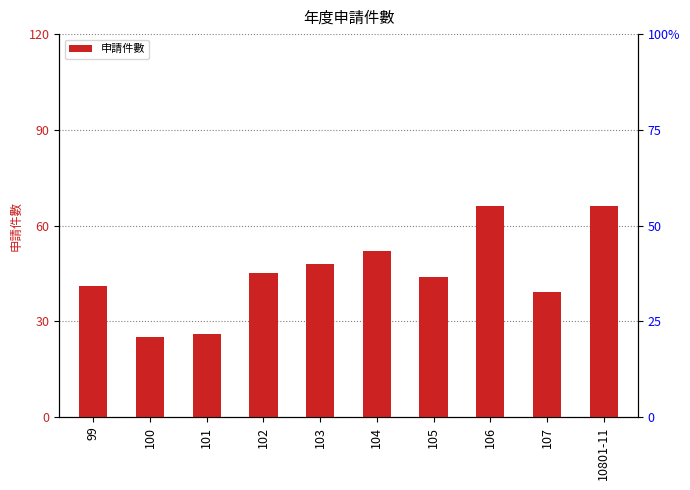

Rank the categories by value from highest to lowest.

106, 10801-11, 104, 103, 102, 105, 99, 107, 101, 100